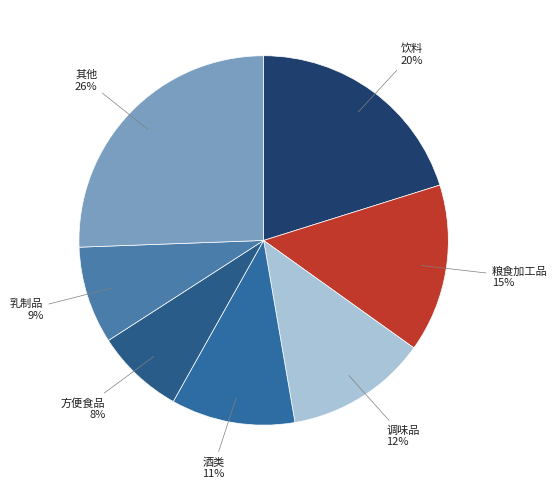

Is it true that 乳制品 is 9% of the pie?

True